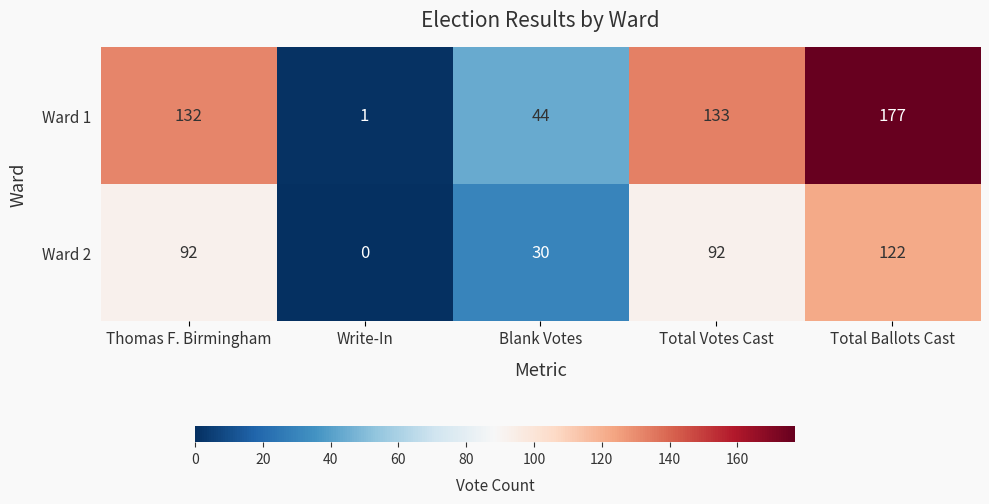

Rank the series by their maximum value, from highest to lowest.

Ward 1, Ward 2